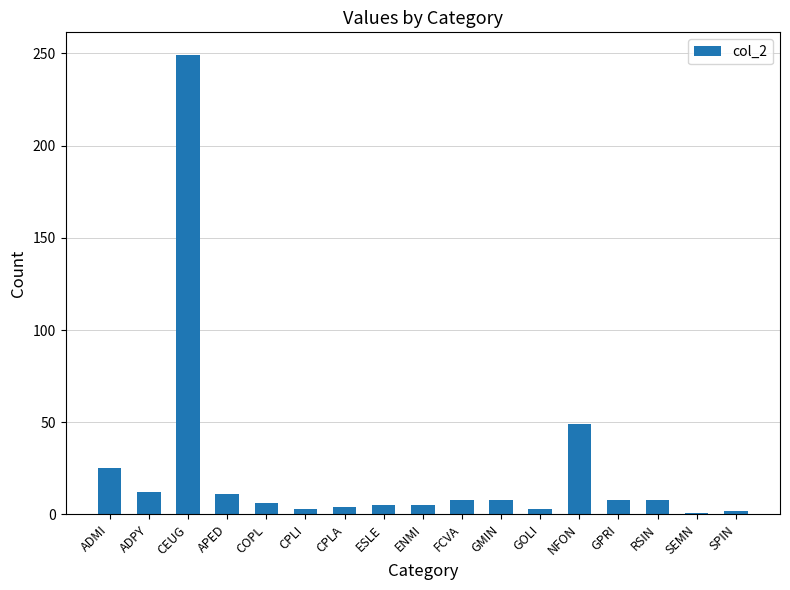

The value at NFON is 69. True or false?

False